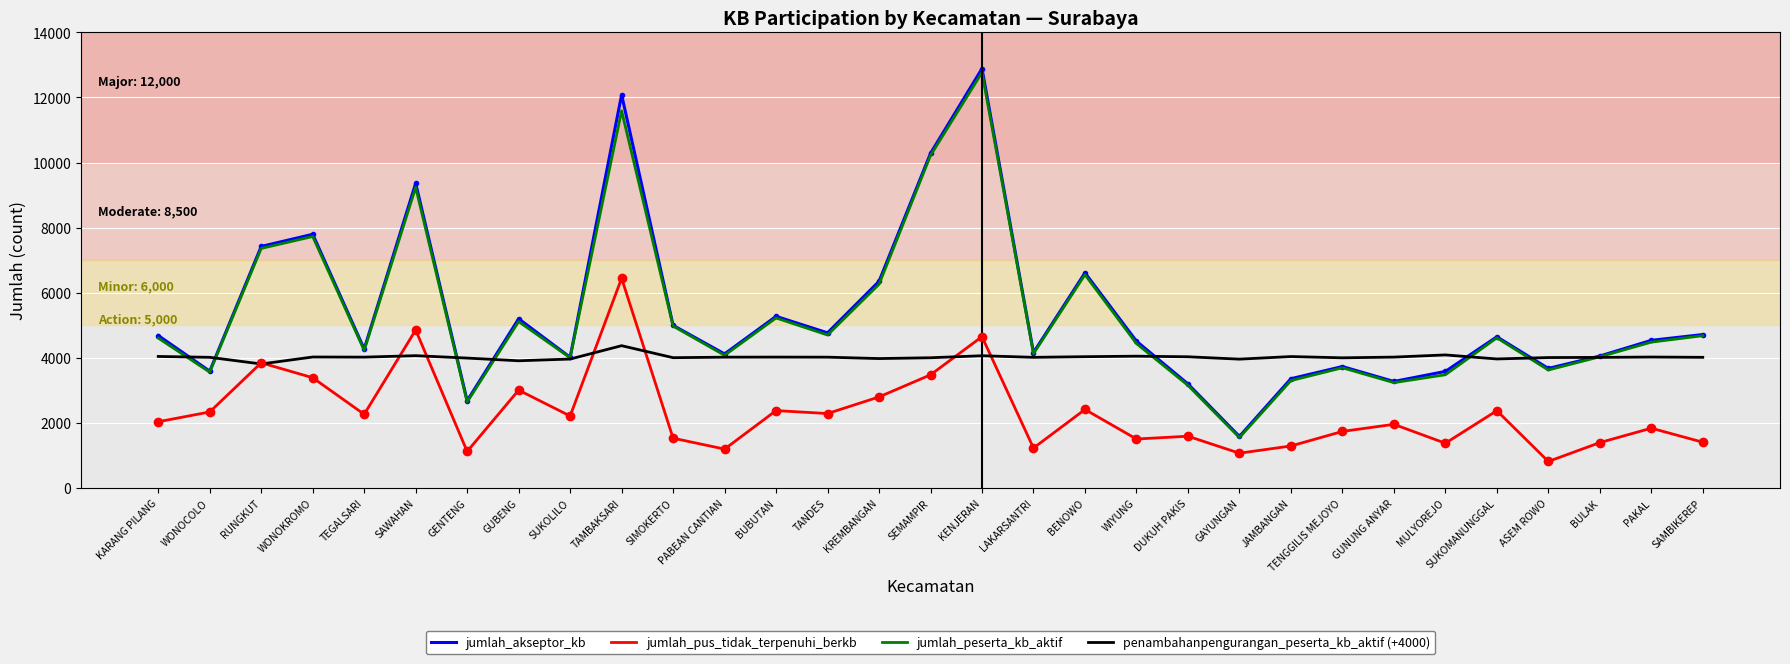

The value of jumlah_pus_tidak_terpenuhi_berkb at DUKUH PAKIS is 2134. True or false?

False